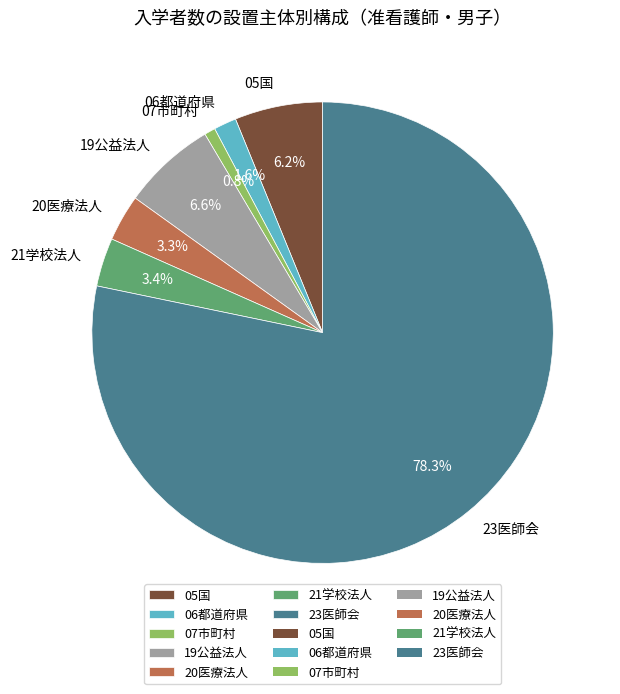

What is the majority slice?

23医師会